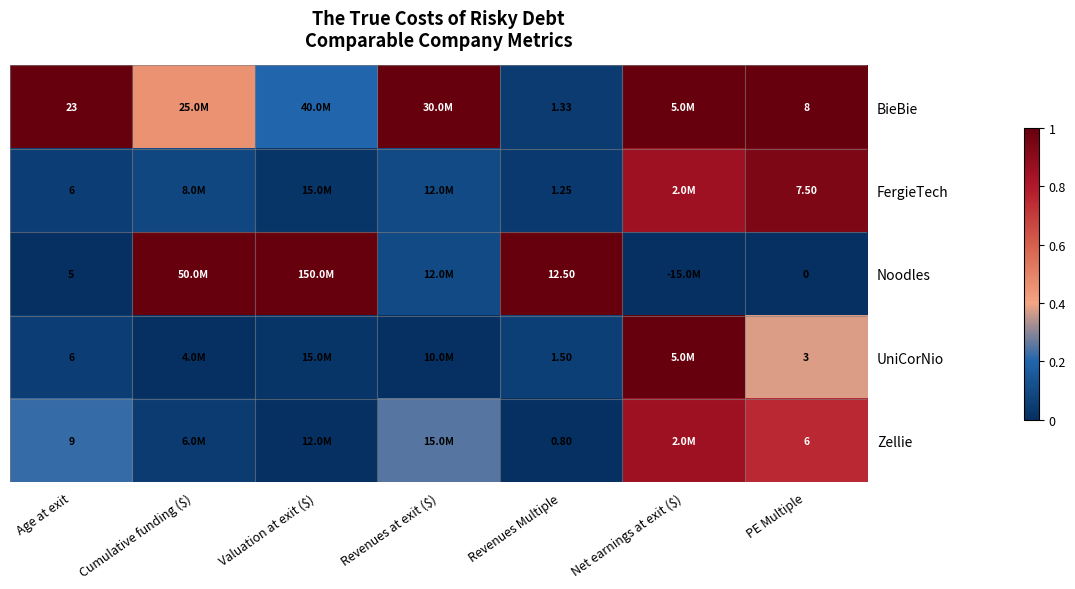

Rank the series at PE Multiple from highest to lowest value.

BieBie, FergieTech, Zellie, UniCorNio, Noodles